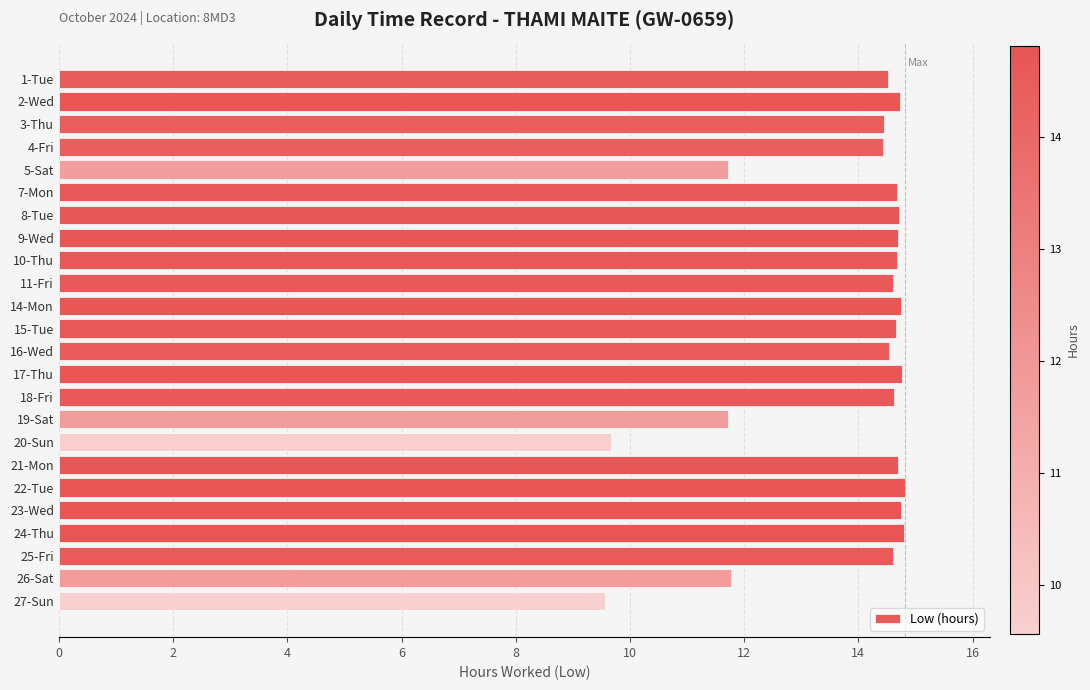

What is the minimum value shown in the chart?

9.6